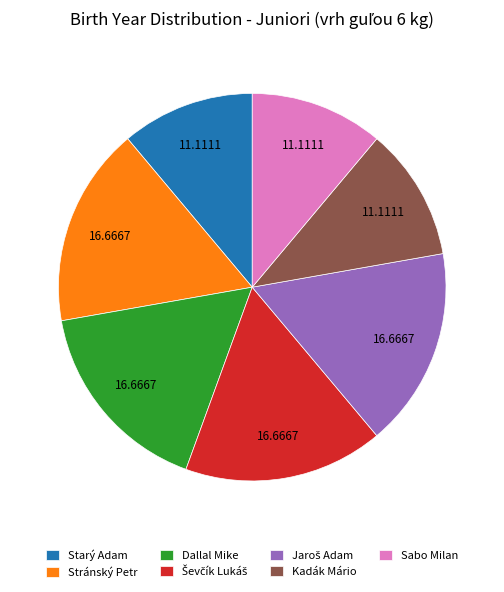

Combined, do Starý Adam and Sabo Milan account for over 50%?

No